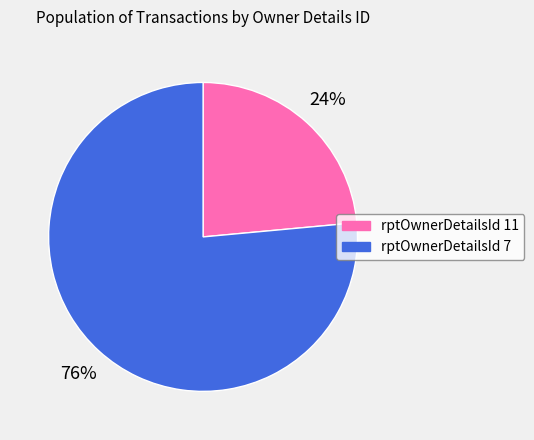

Is the sum of rptOwnerDetailsId 11 and rptOwnerDetailsId 7 greater than half?

Yes